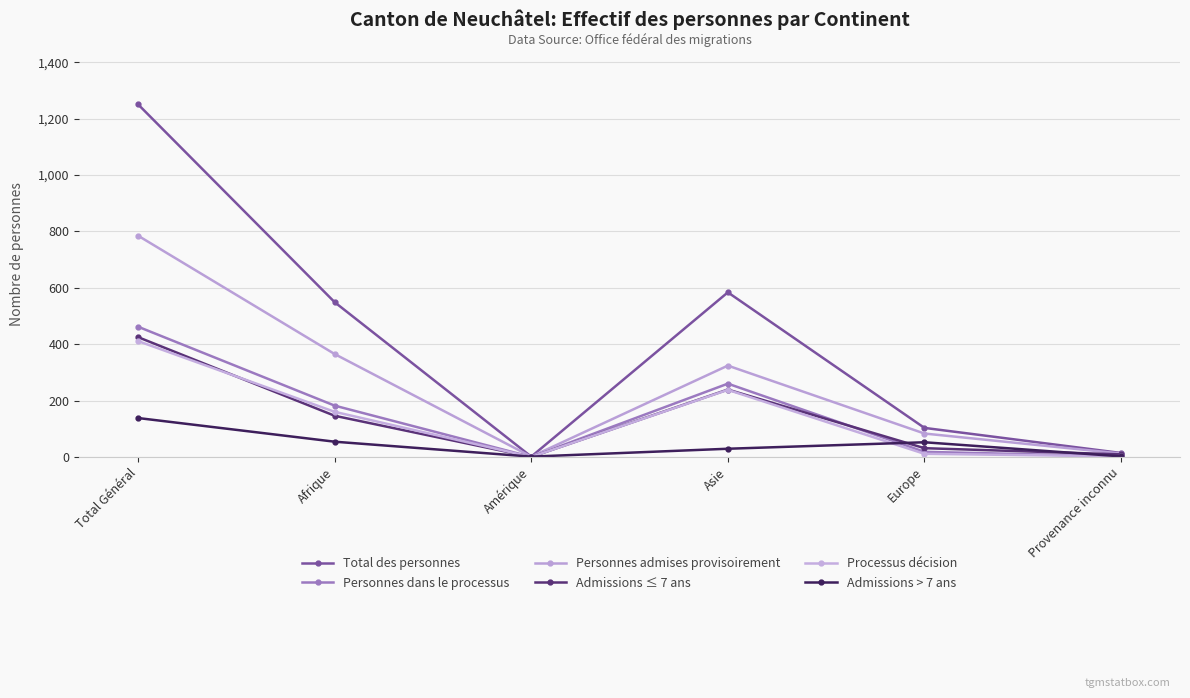

Where is Personnes admises provisoirement nearest to the value 393?

Afrique